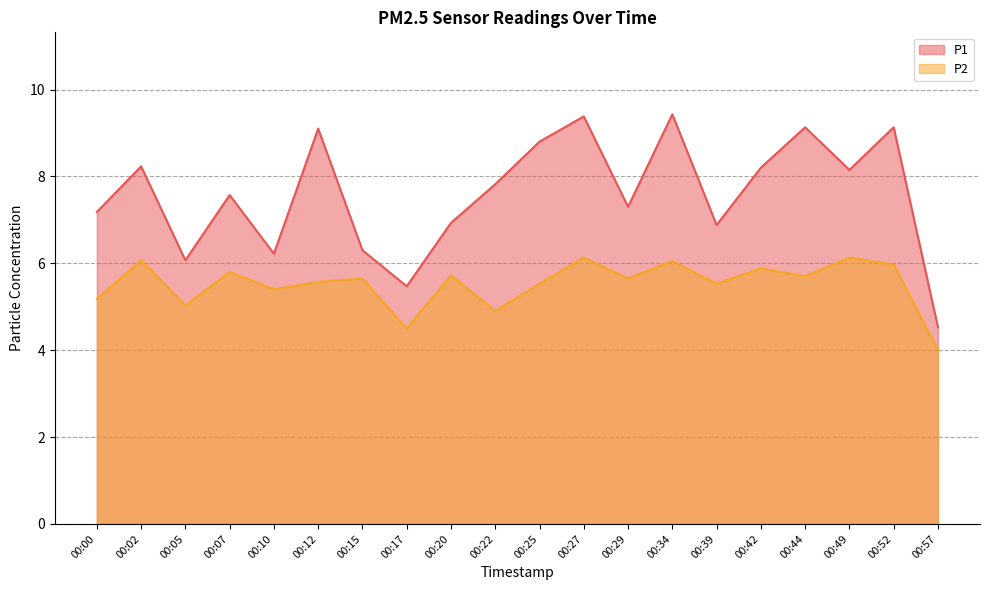

Which series has the widest spread of values?

P1